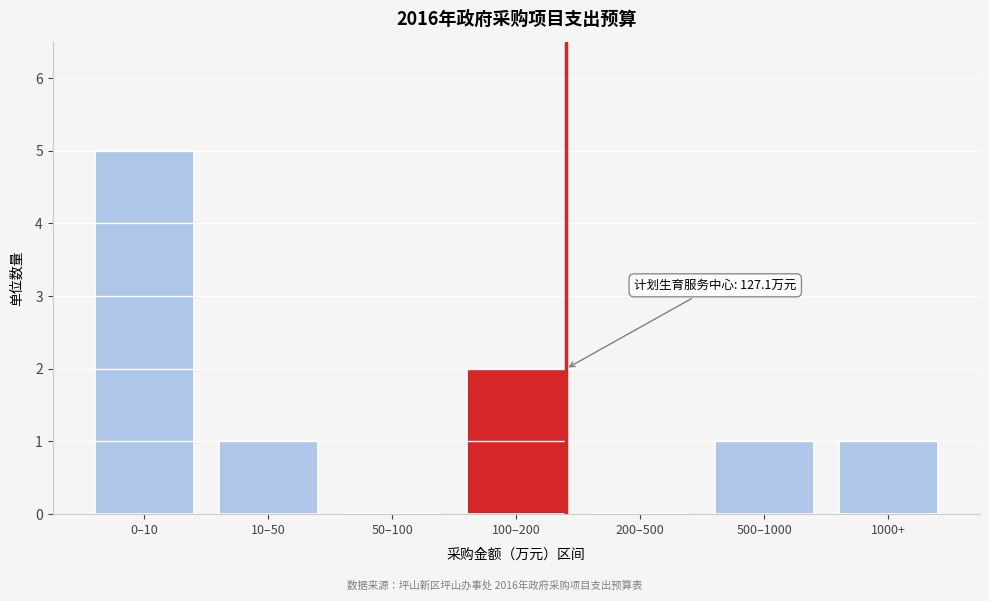

Reading left to right, list all the values displayed in this chart.

0–10=5	10–50=1	50–100=0	100–200=2	200–500=0	500–1000=1	1000+=1